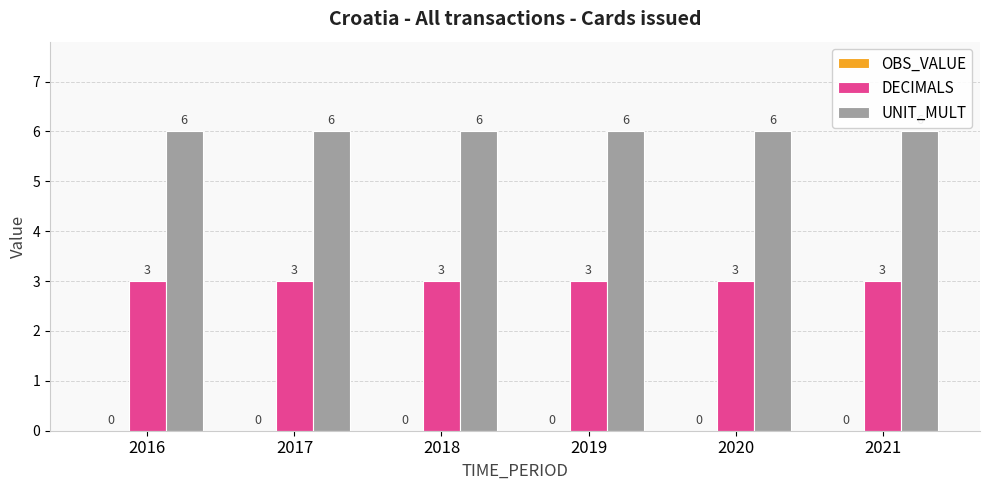

Rank the series by their maximum value, from lowest to highest.

DECIMALS, UNIT_MULT